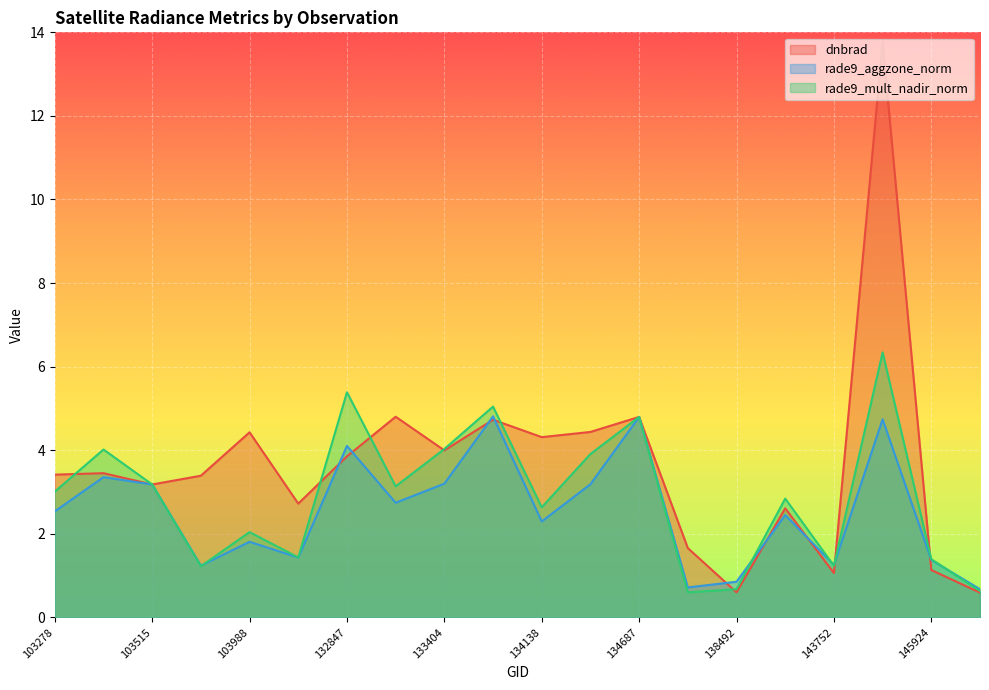

True or false: rade9_aggzone_norm and rade9_mult_nadir_norm cross at least once.

True